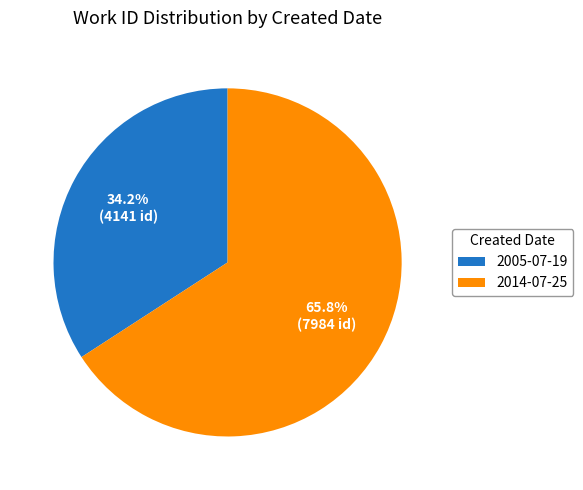

How many segments does this pie chart have?

2